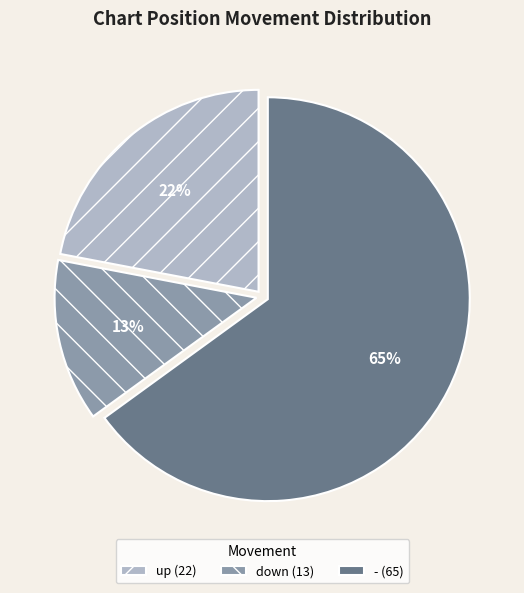

Between up (22) and - (65), which is larger?

- (65)